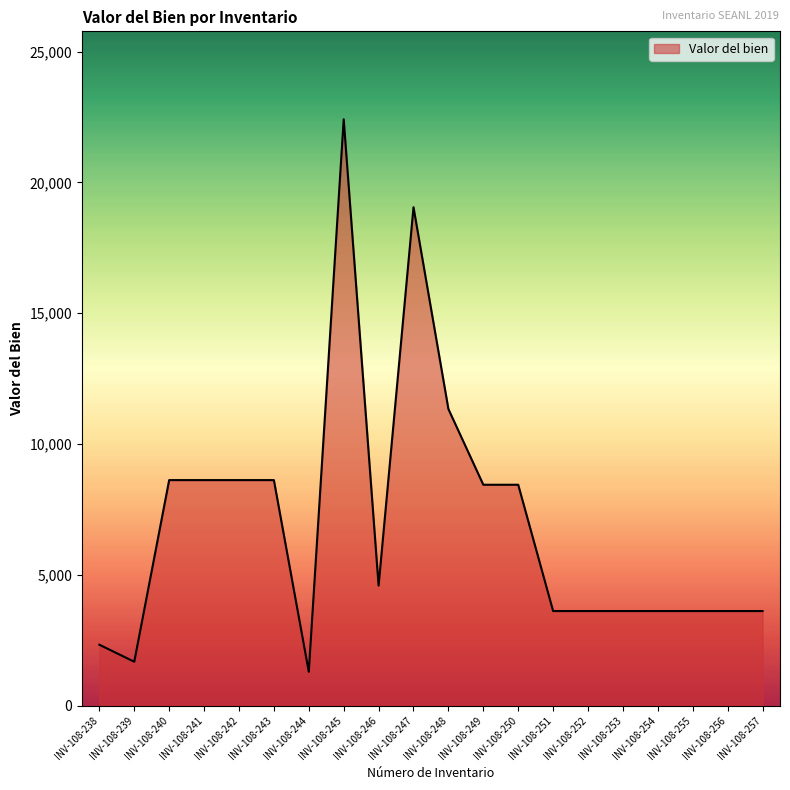

What is the ratio of the value at INV-108-256 to the value at INV-108-247?

0.2